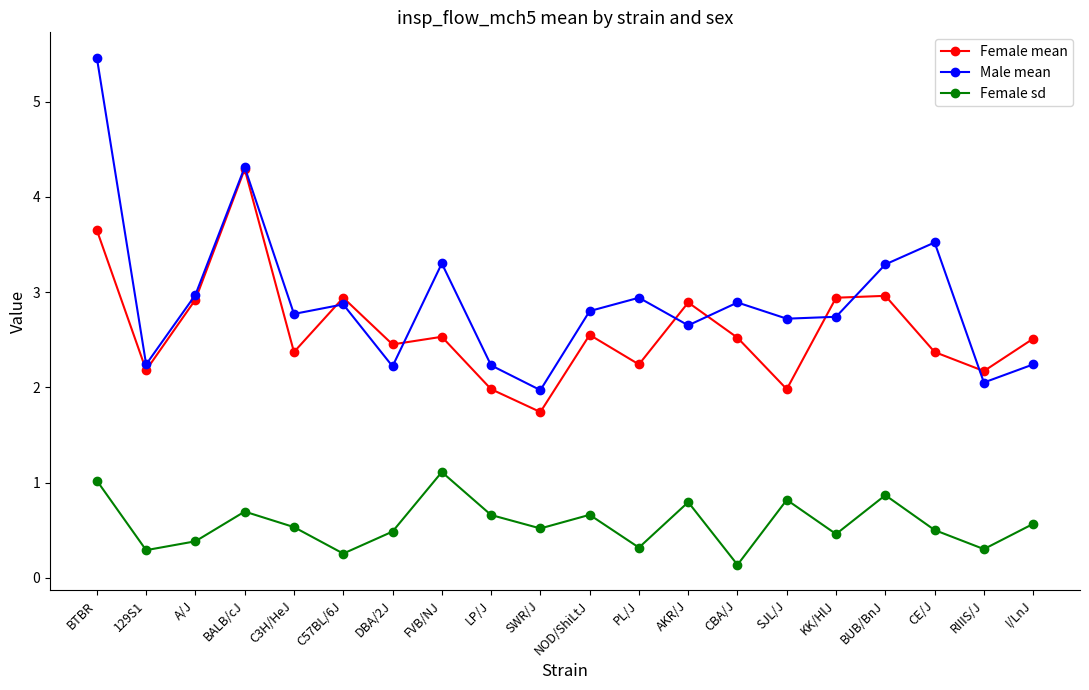

What are all the series names shown in the legend?

Female mean, Male mean, Female sd